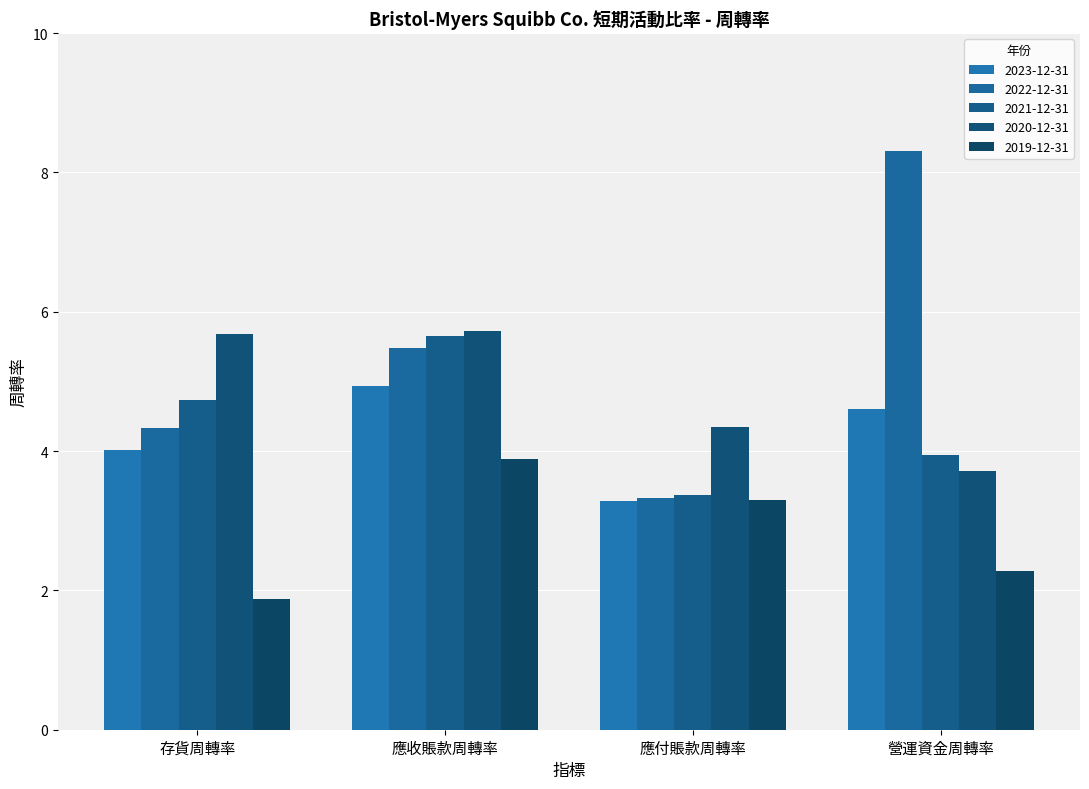

Are the bars grouped side by side (vs. stacked)?

Yes